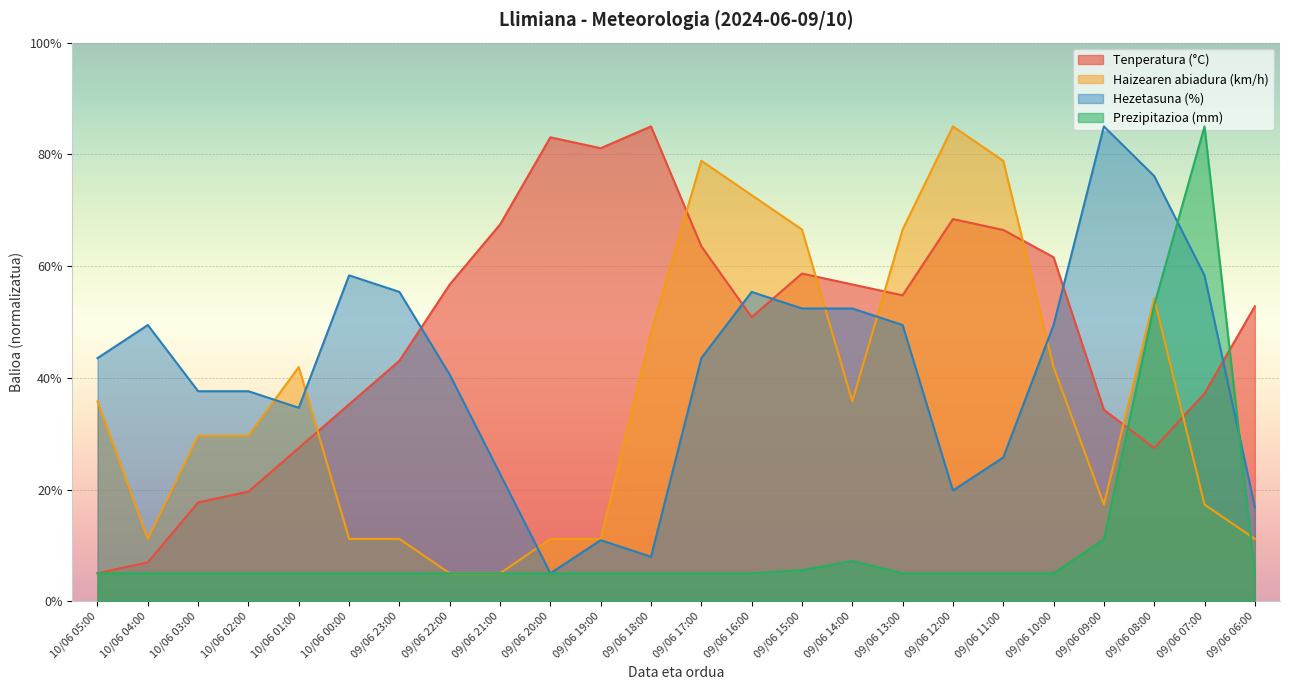

What is the difference between the Hezetasuna (%) values at 09/06 10:00 and 09/06 20:00?

44.4